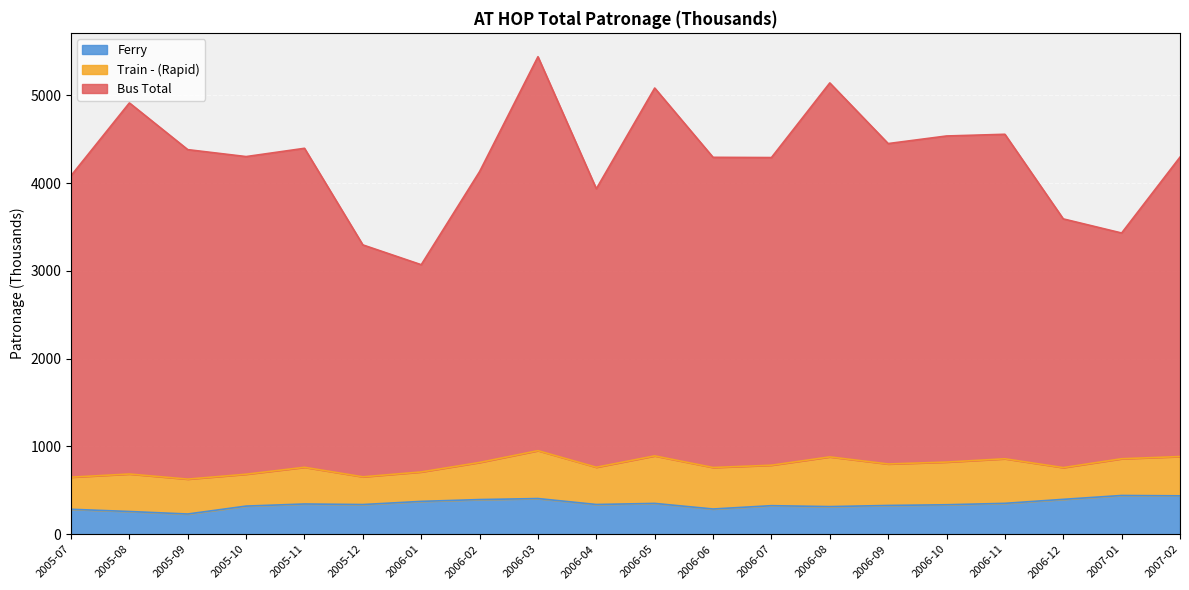

In Bus Total, how many points are lower than both neighbors (excluding endpoints)?

6